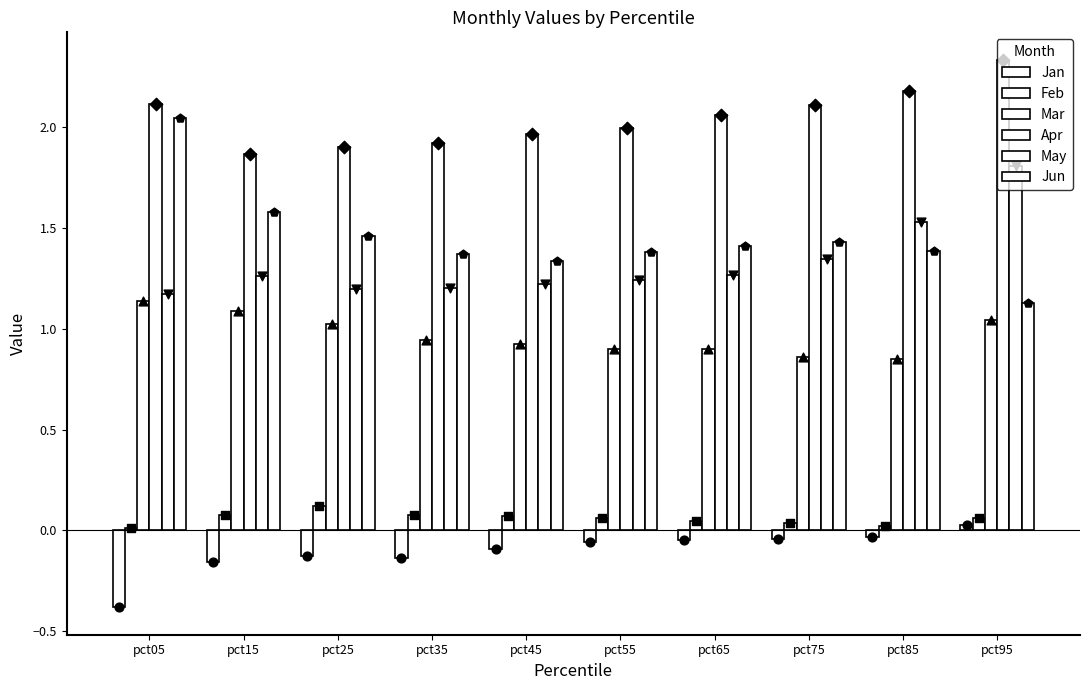

What are all the series names shown in the legend?

Jan, Feb, Mar, Apr, May, Jun